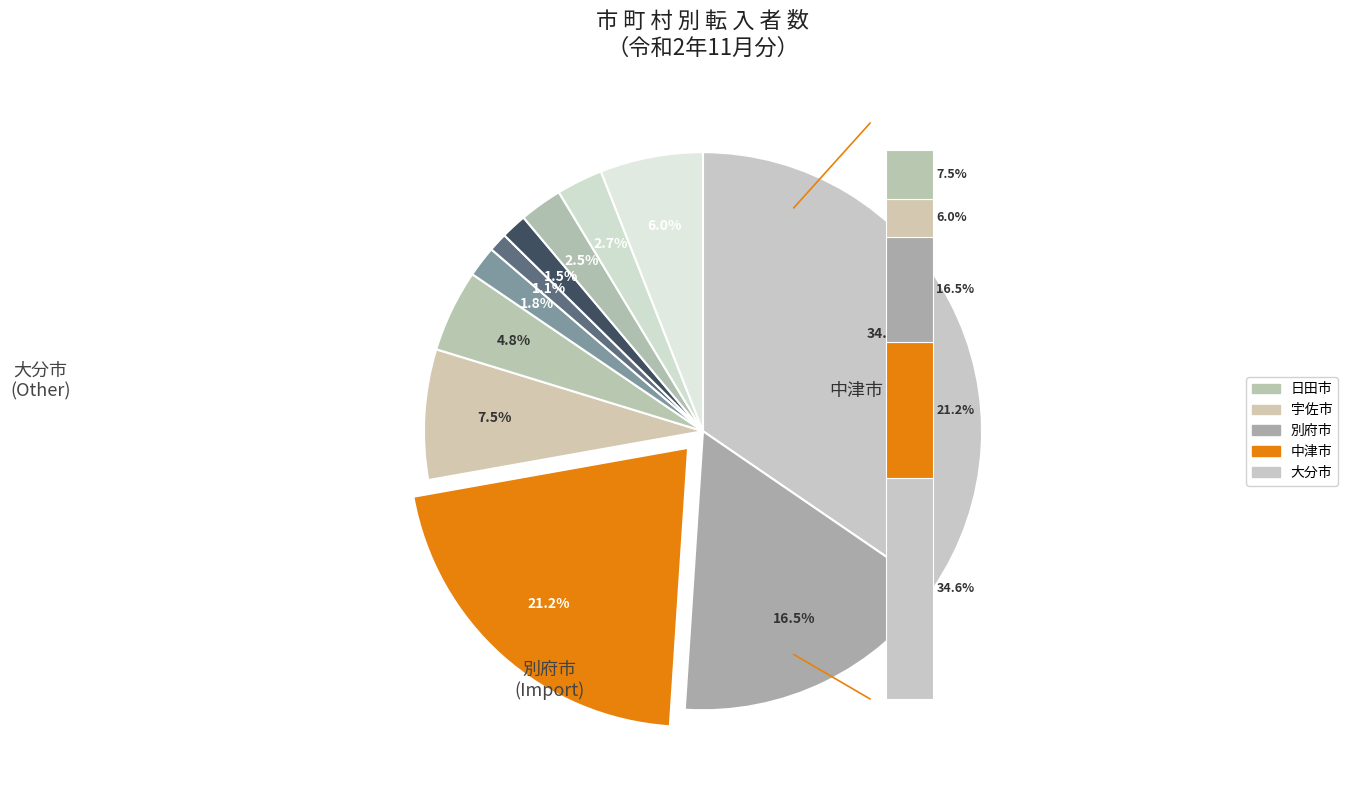

To the nearest percent, what is the difference between the largest and smallest slice percentages?

33%